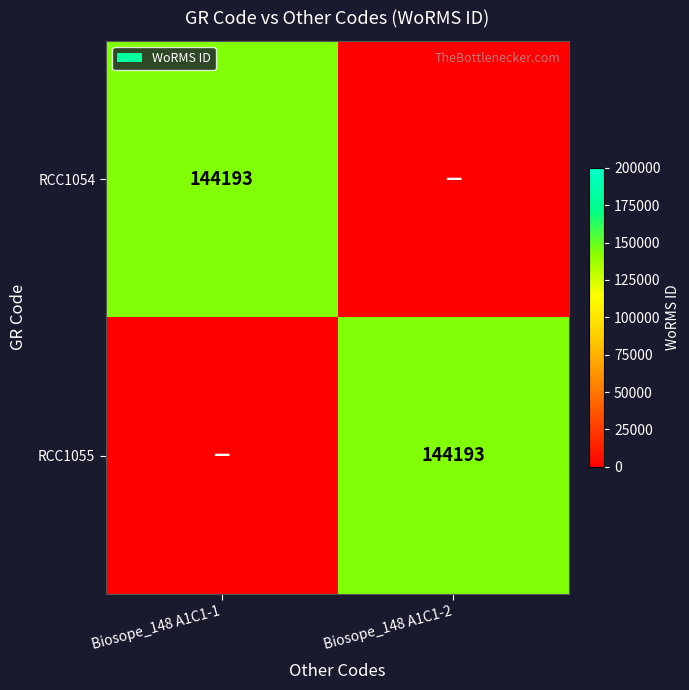

True or false: RCC1054 has a value of 40111 at Biosope_148 A1C1-1.

False